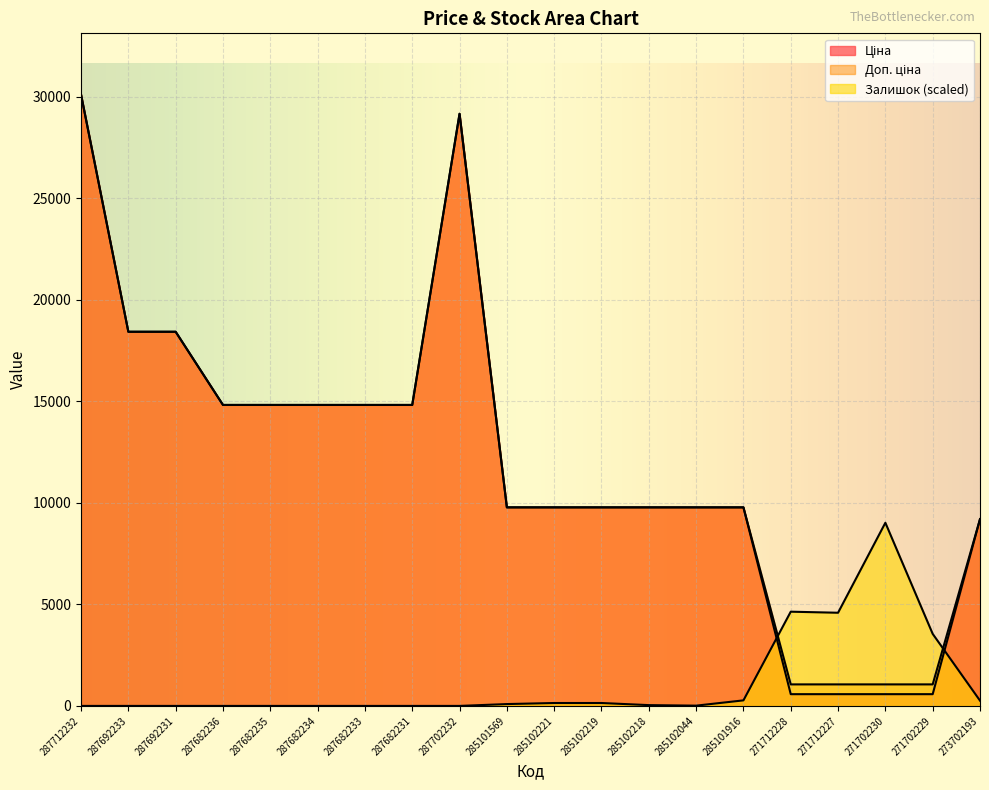

Rank the categories by Ціна value from lowest to highest.

271712228, 271712227, 271702230, 271702229, 273702193, 285101569, 285102221, 285102219, 285102218, 285102044, 285101916, 287682236, 287682235, 287682234, 287682233, 287682231, 287692233, 287692231, 287702232, 287712232